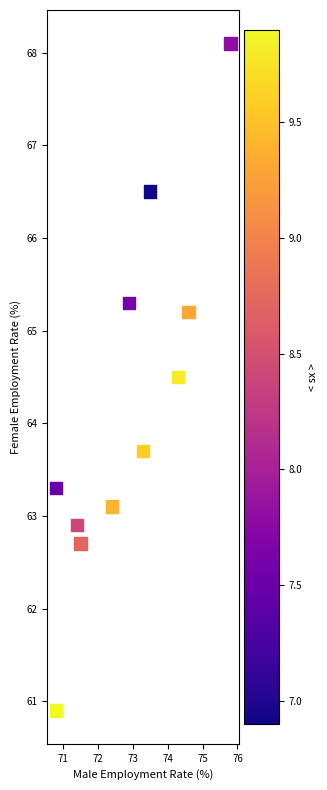

What Y value in the scatter plot is closest to 64?

63.7